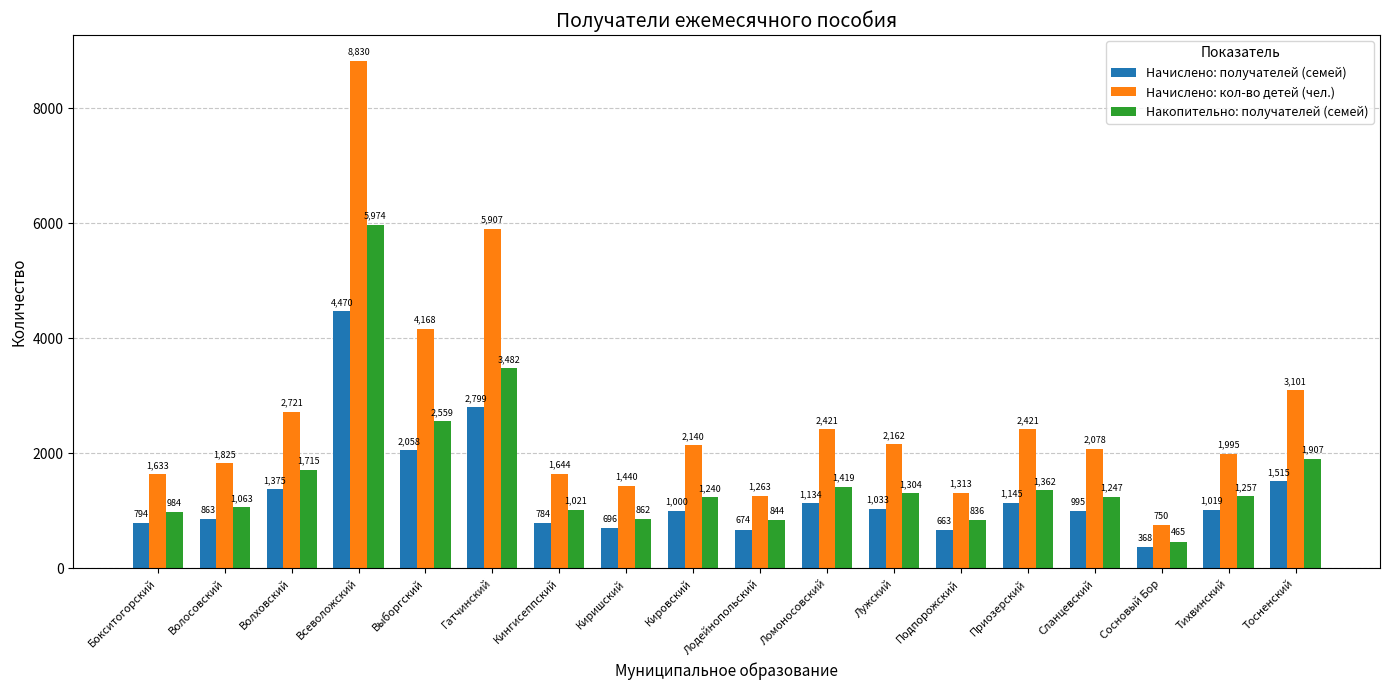

What is the spread (max minus min) of values at Тихвинский?

976